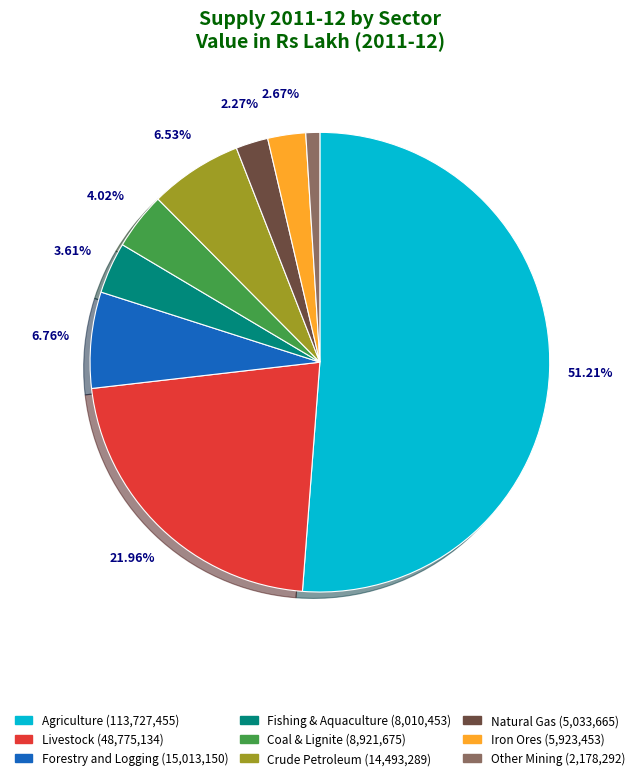

Does Forestry and Logging account for over 50% of the chart?

No